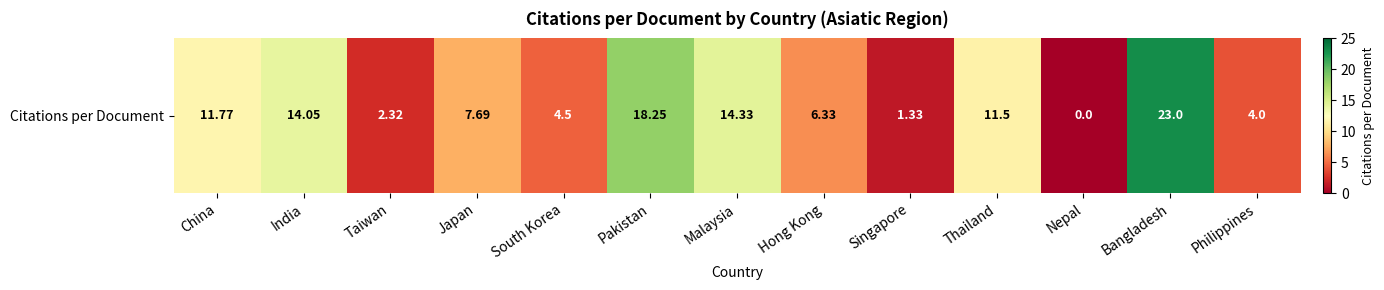

What is the average value?

9.2